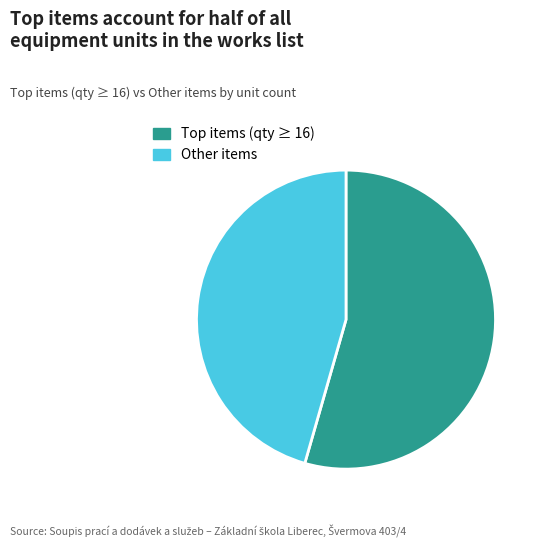

True or false: Other items accounts for 40% of the total.

False